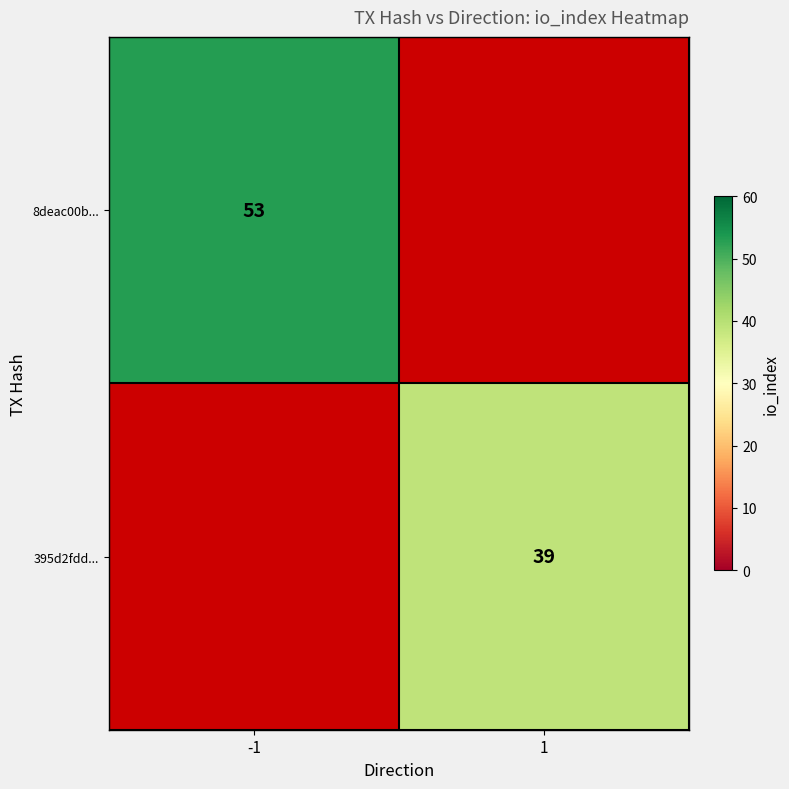

True or false: 395d2fdd... has a value of 39 at 1.

True